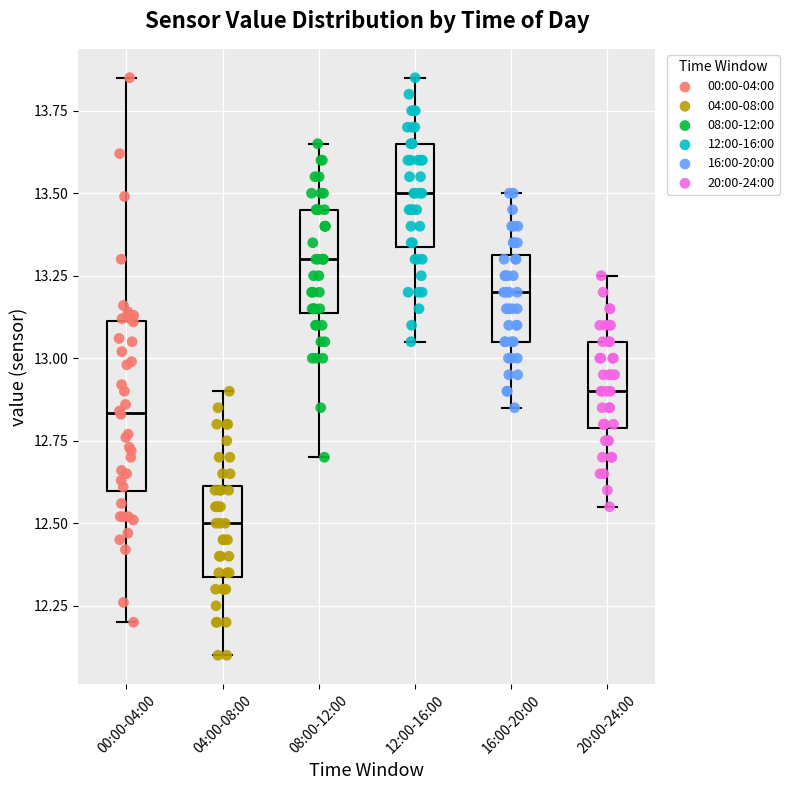

Which box has the highest median line?

12:00-16:00